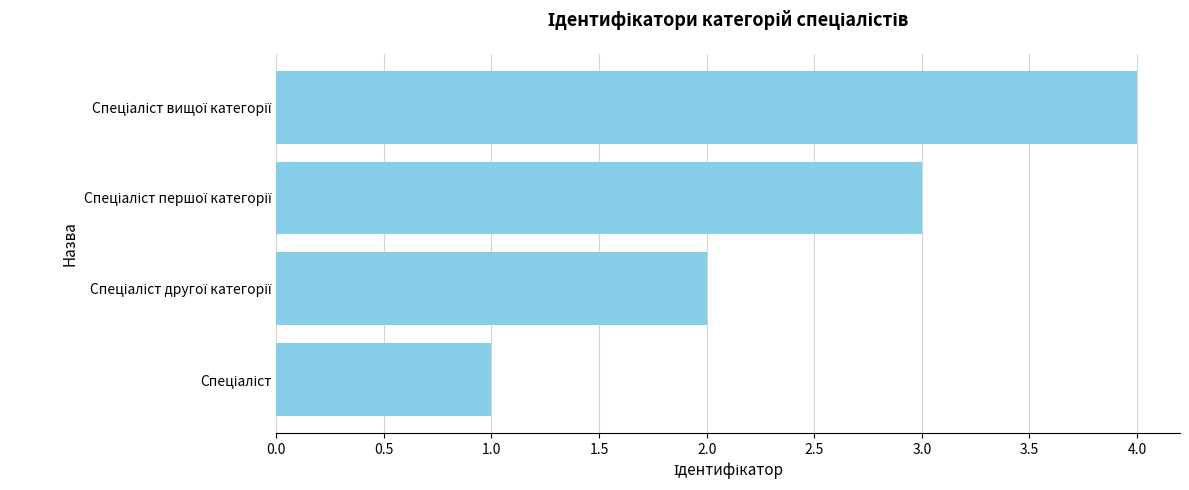

Are the bars grouped side by side (vs. stacked)?

No